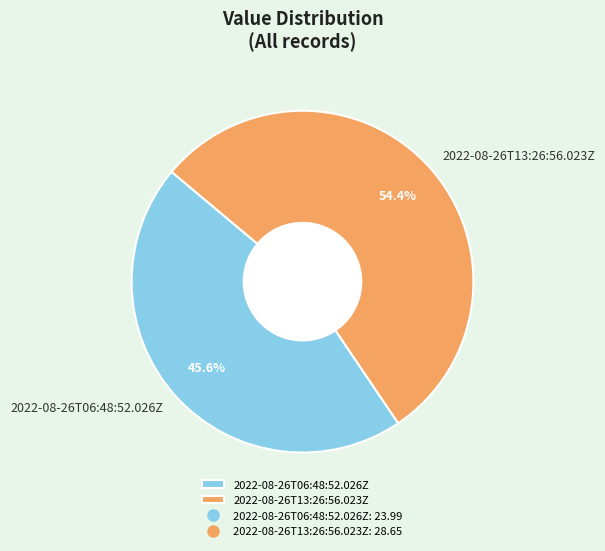

Which slice represents more than half of the pie?

2022-08-26T13:26:56.023Z